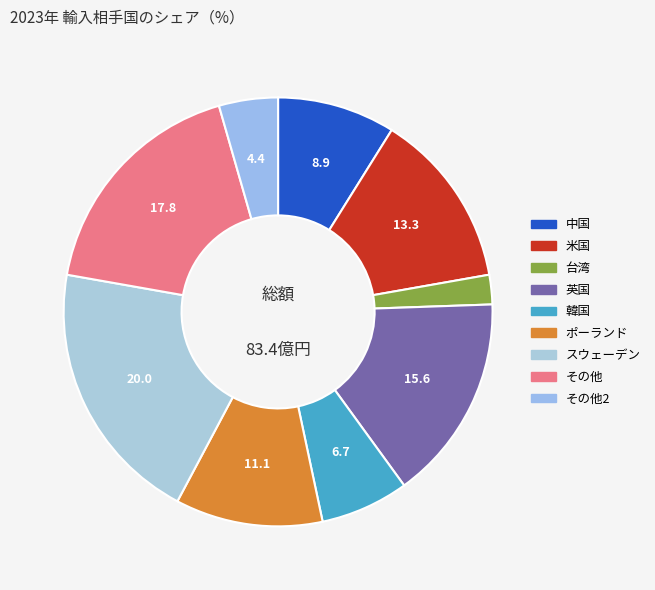

How many segments does this pie chart have?

9